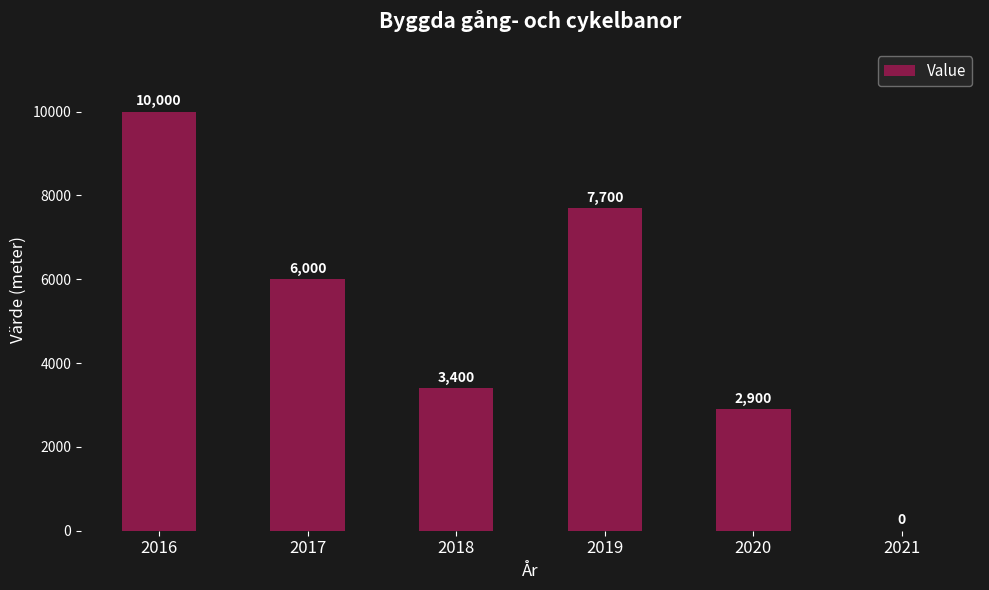

Are the bars horizontal?

No